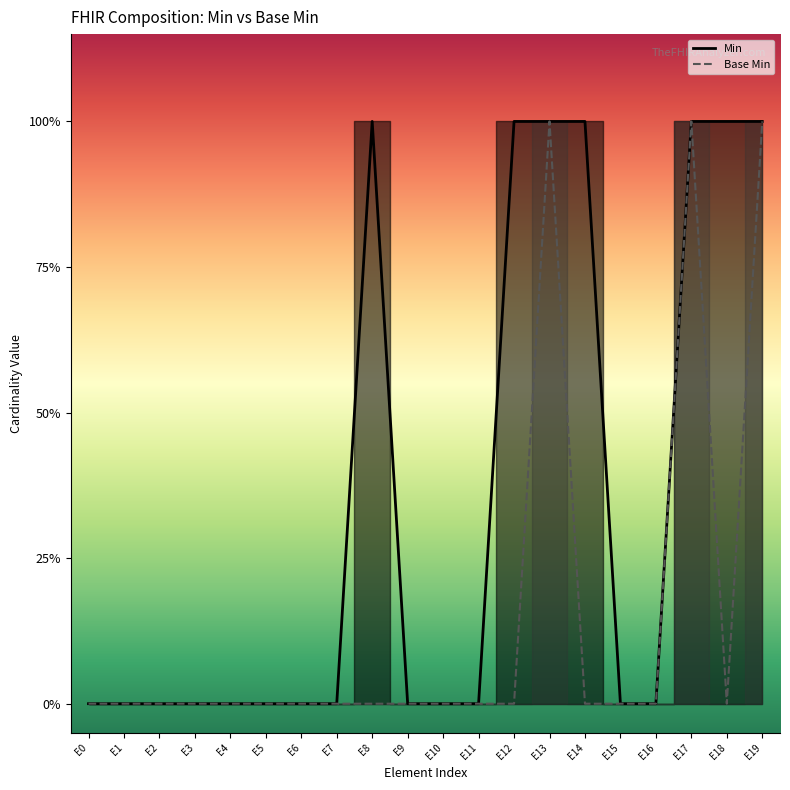

Reading left to right, extract all data points from this chart.

Min: 0	0	0	0	0	0	0	0	1	0	0	0	1	1	1	0	0	1	1	1
Base Min: 0	0	0	0	0	0	0	0	0	0	0	0	0	1	0	0	0	1	0	1